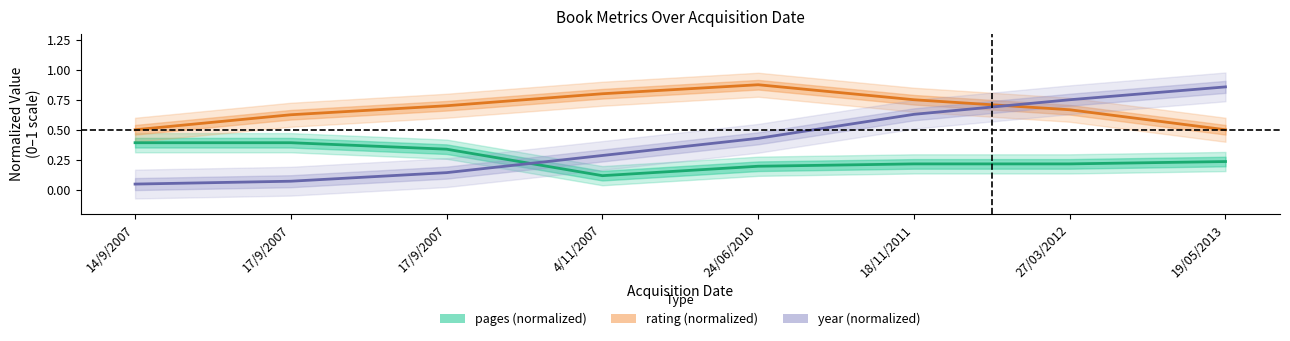

True or false: year (normalized) has more than 1 interior local peaks.

False